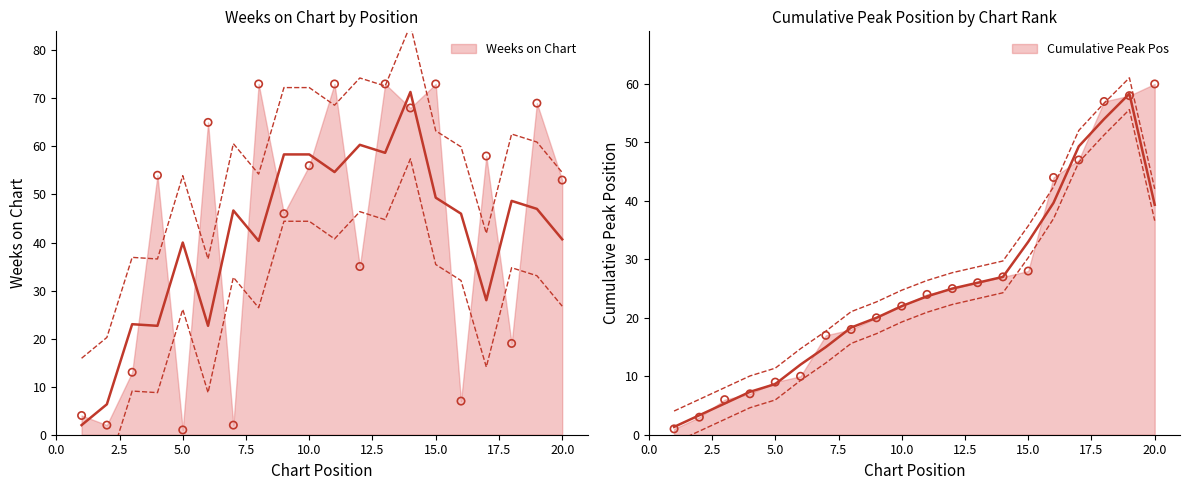

What is the change in value from 6 to 13?

+8